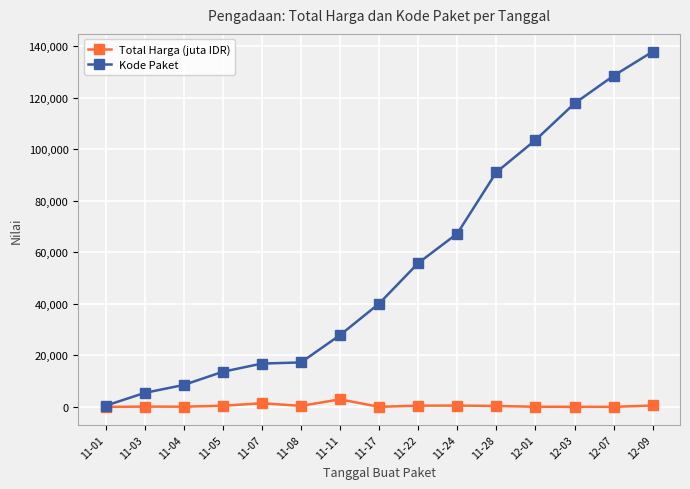

At which label is Kode Paket closest to 69170?

11-24